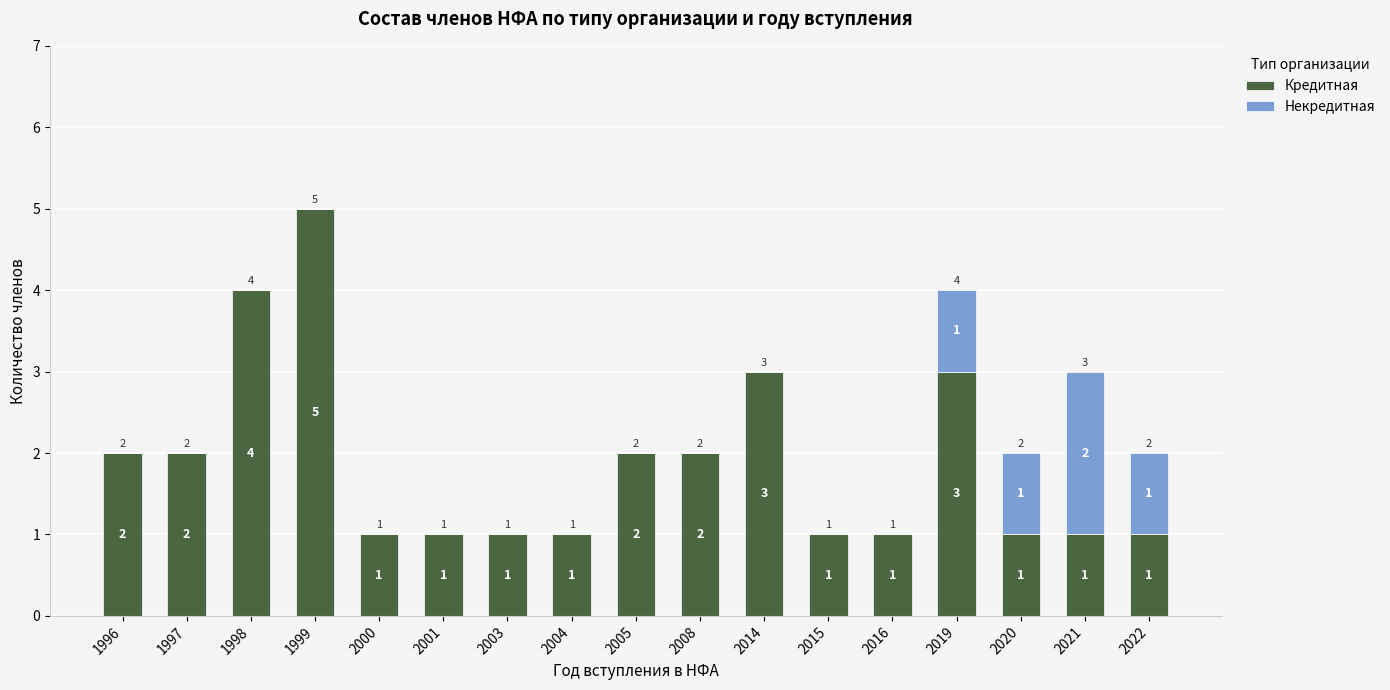

What value does the Кредитная series have at 2019?

3